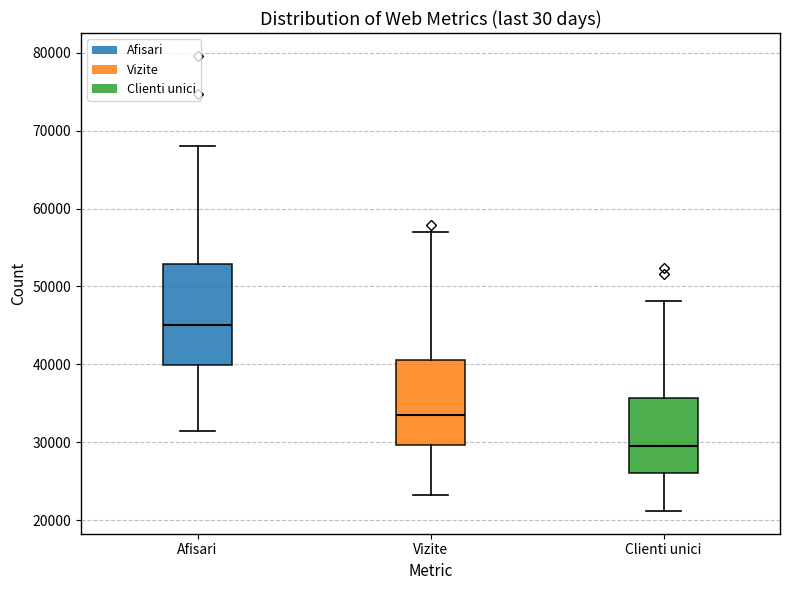

Reading left to right, read every box against the y-axis: the position of its median line, the range the box covers, and the ends of its whiskers. The values are not printed on the chart, so give them approximately, as read against the axis.

Afisari: median 45000, box 40000 to 53000, whiskers 31000 to 68000
Vizite: median 33000, box 30000 to 41000, whiskers 23000 to 57000
Clienti unici: median 29000, box 26000 to 36000, whiskers 21000 to 48000